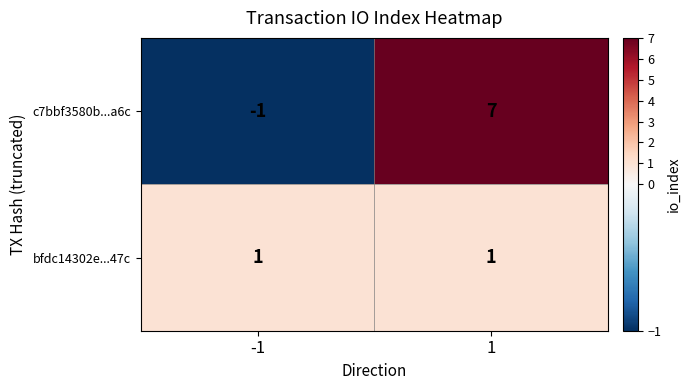

Which series has the largest total across all categories?

c7bbf3580b...a6c